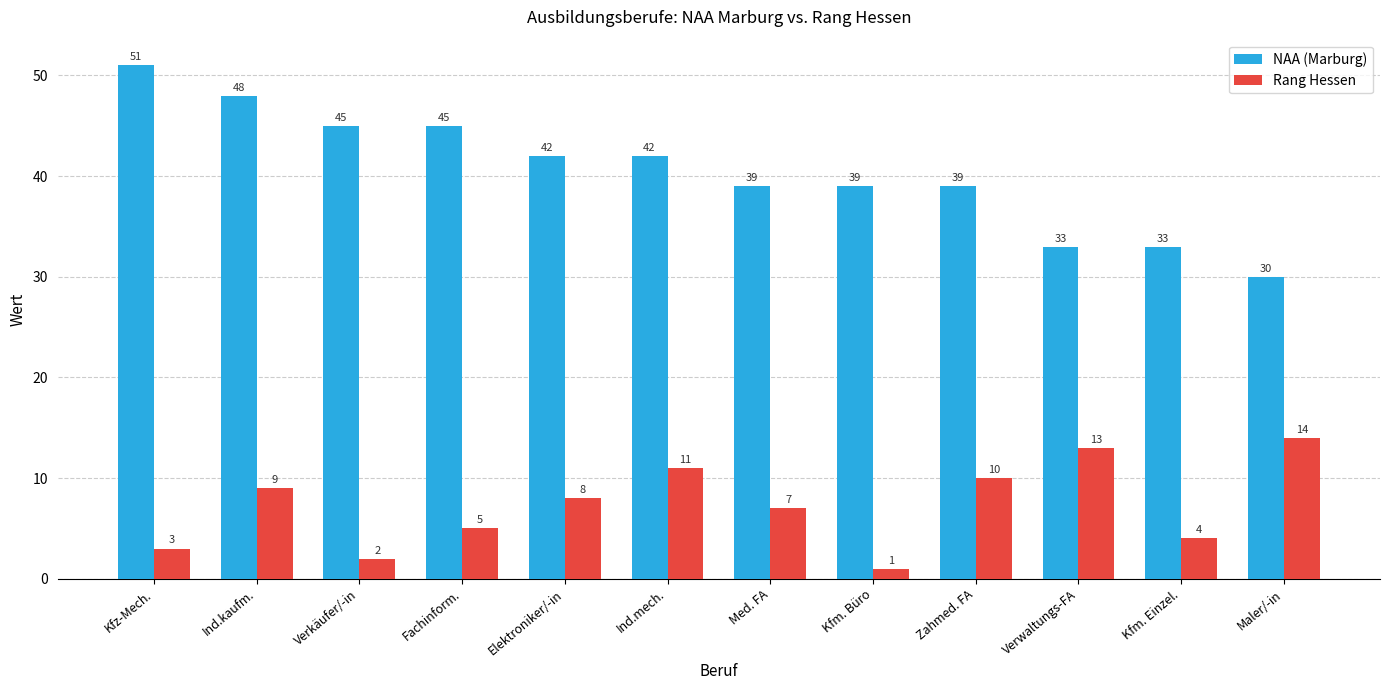

Count the number of data series in this chart.

2